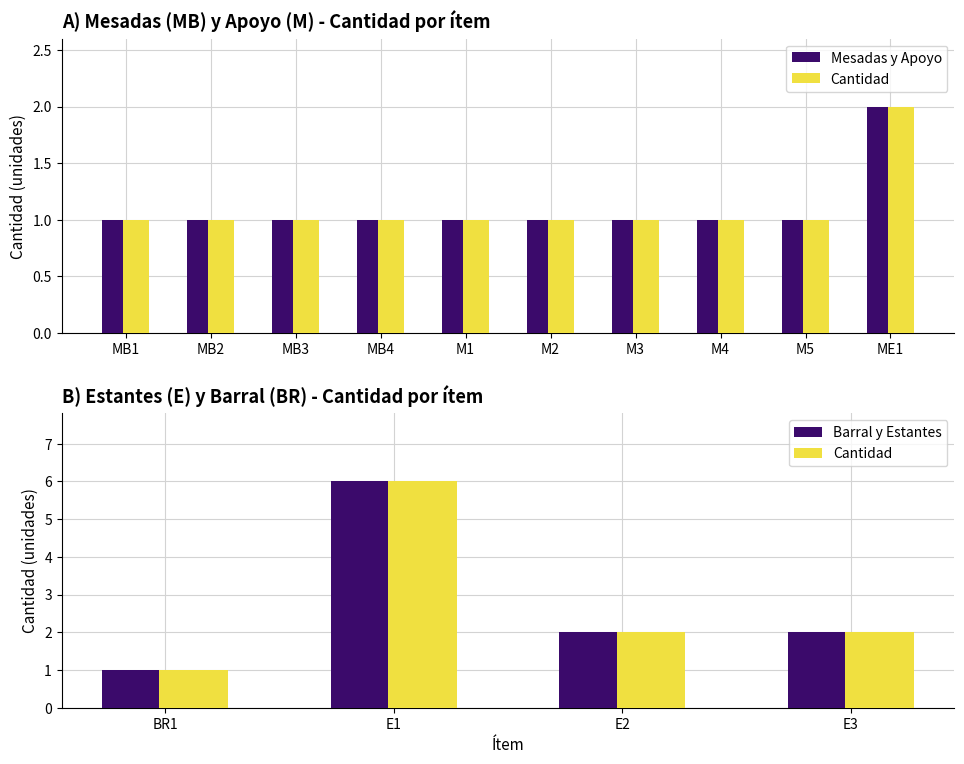

Which series changed the most between MB2 and E1?

Cantidad